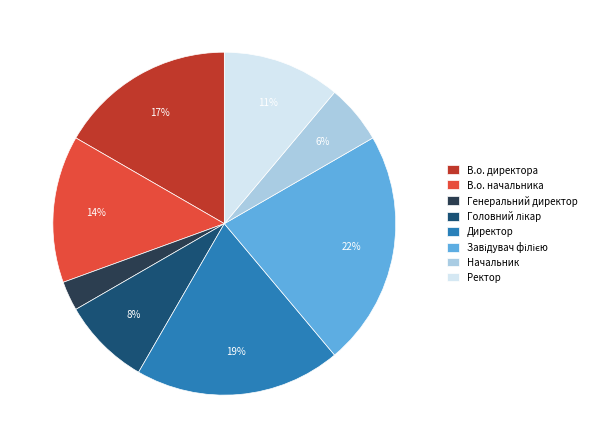

Is it true that Ректор is 11% of the pie?

True